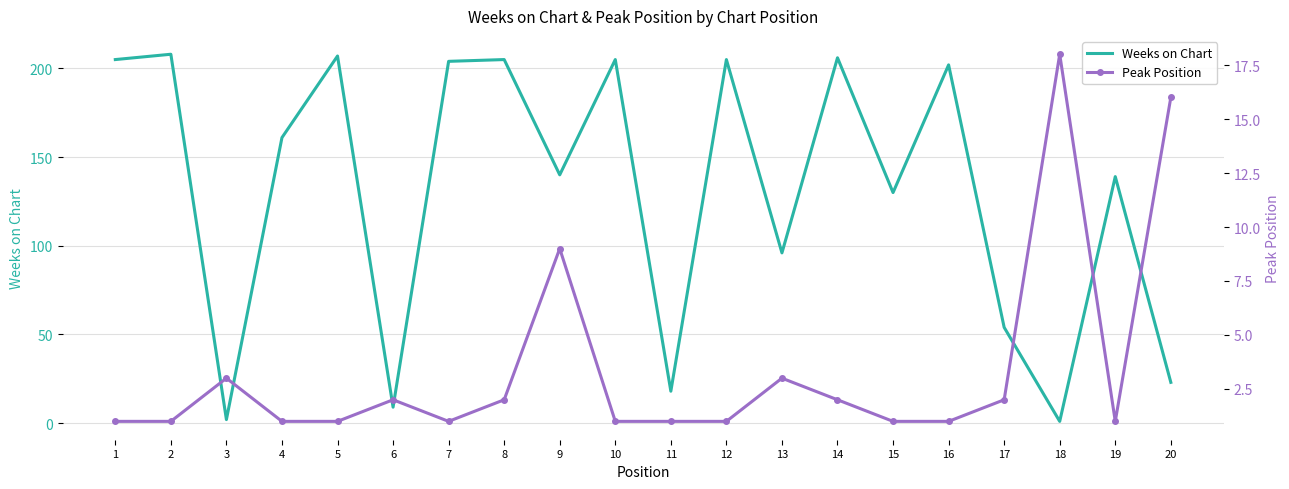

What is the greatest value displayed?

208